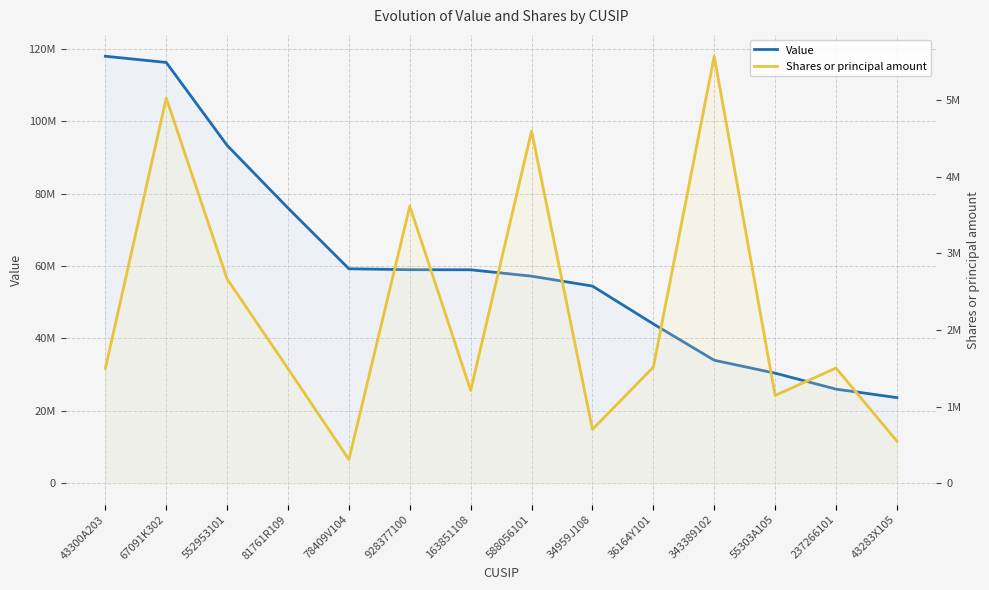

What is the average value of the Value series?

60734000